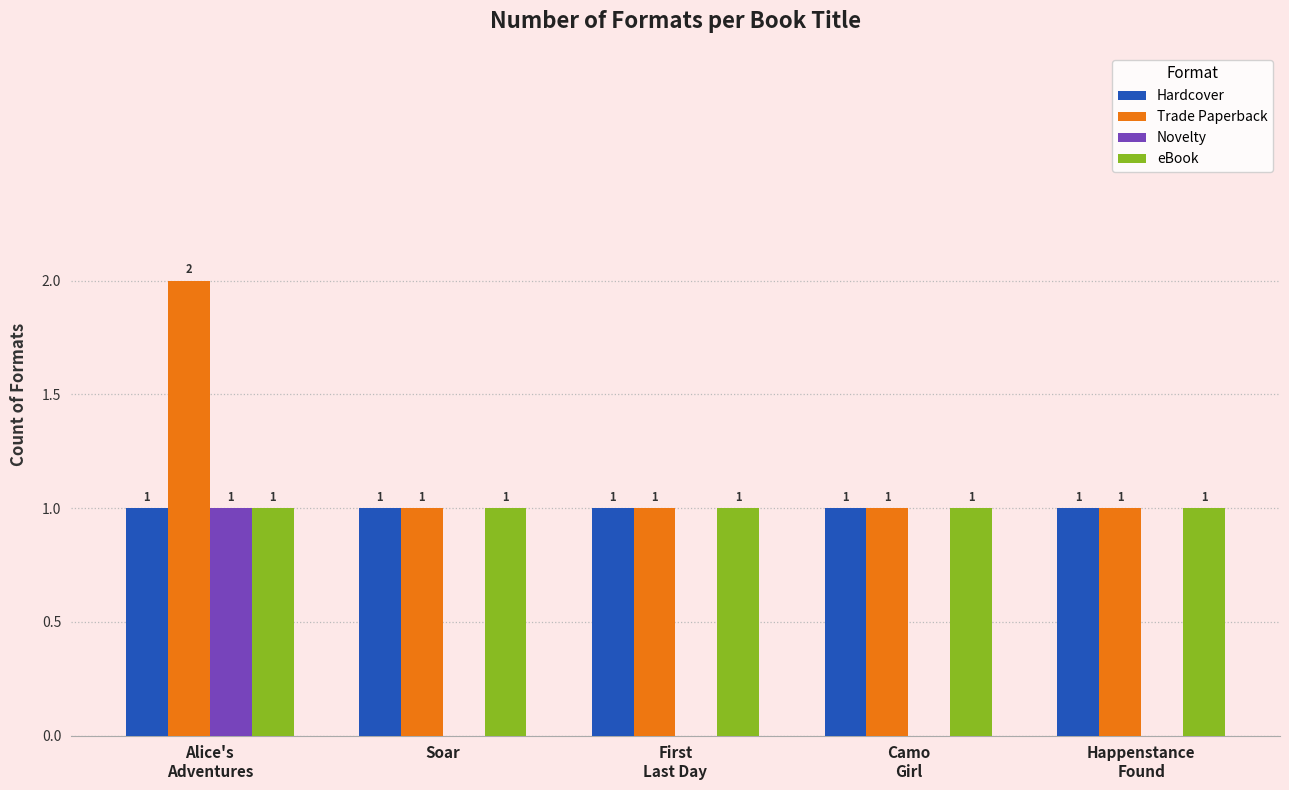

The eBook series shows 1 at Soar. True or false?

True